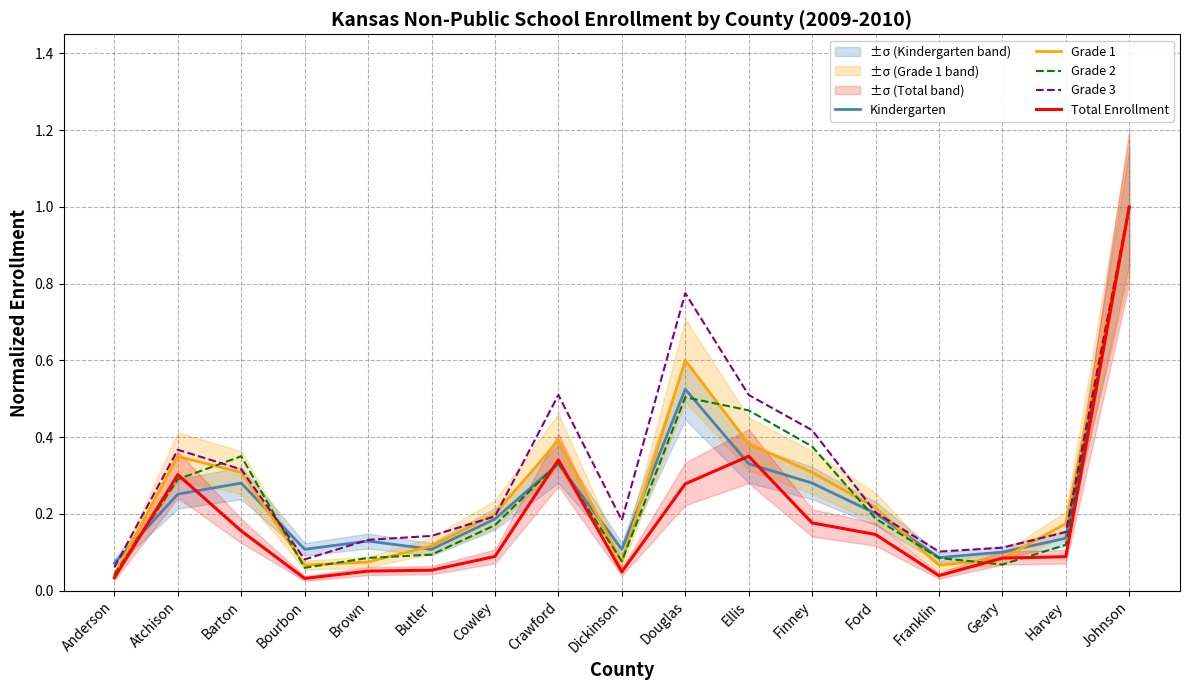

Which label corresponds to the largest value in the chart?

Johnson